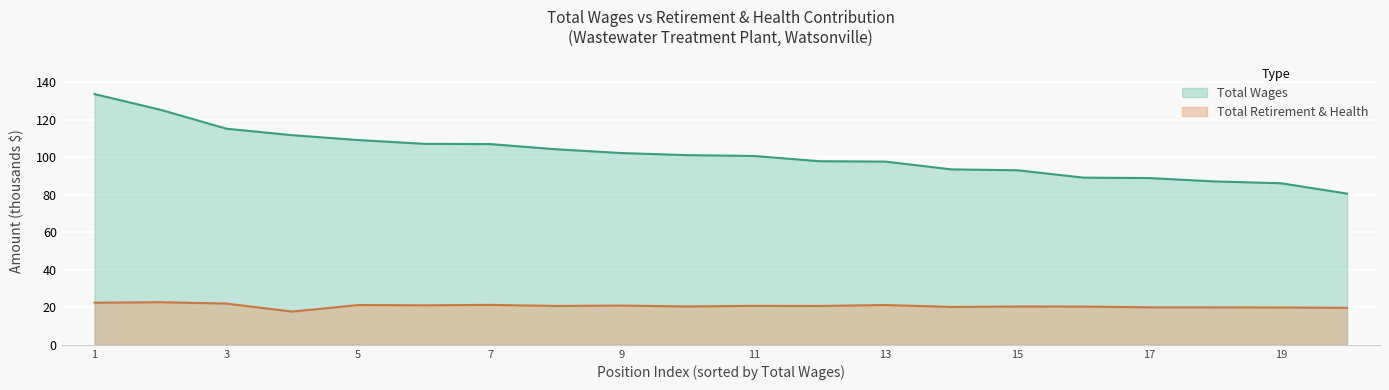

At how many categories does at least one series exceed 51?

20